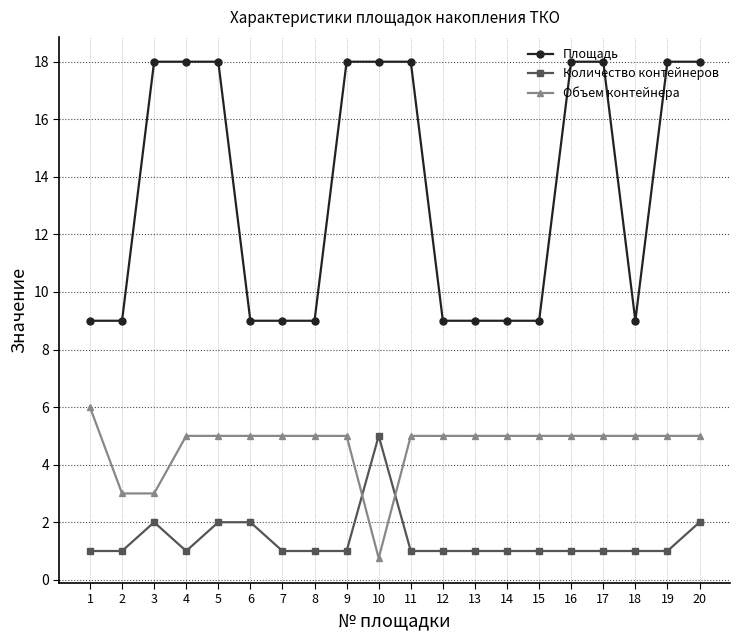

The value of Объем контейнера at 19 is 5.0. True or false?

True